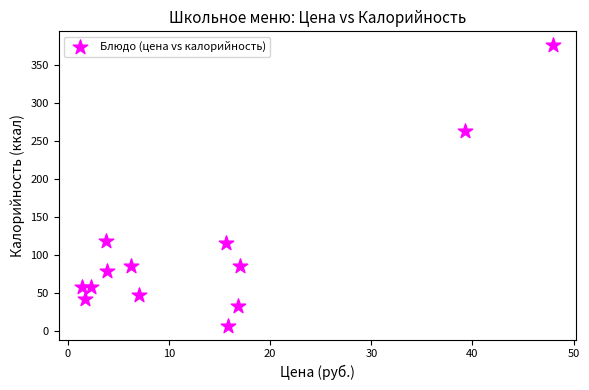

What is the range of X values (max minus min)?

46.6